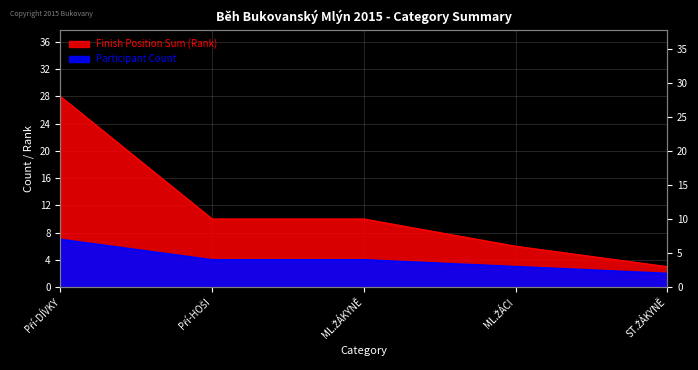

What is the greatest value displayed?

28